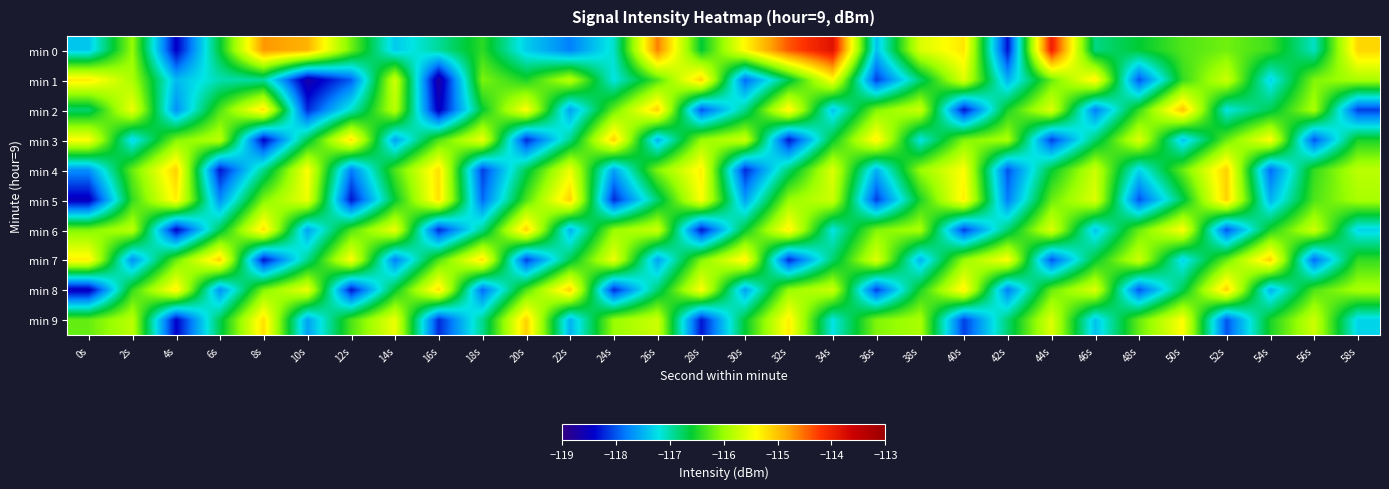

What is the greatest value displayed?

-113.8